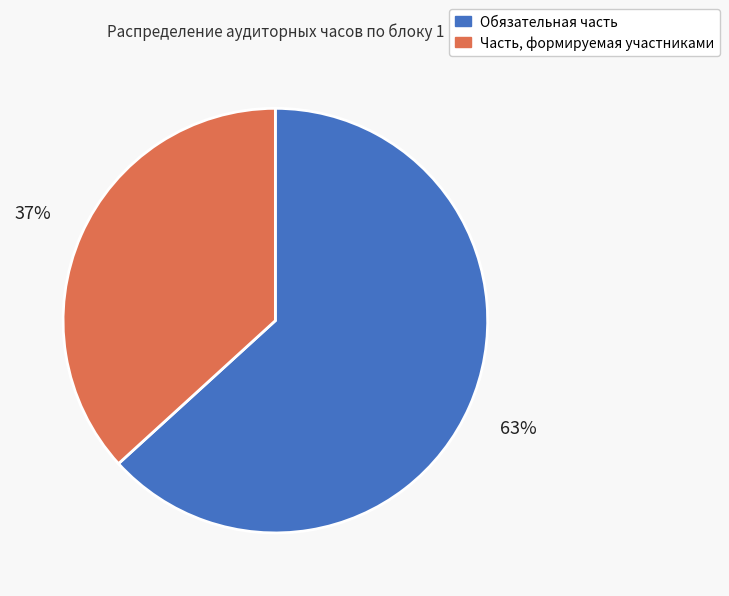

Do Часть, формируемая участниками and Обязательная часть together represent more than half of the pie?

Yes